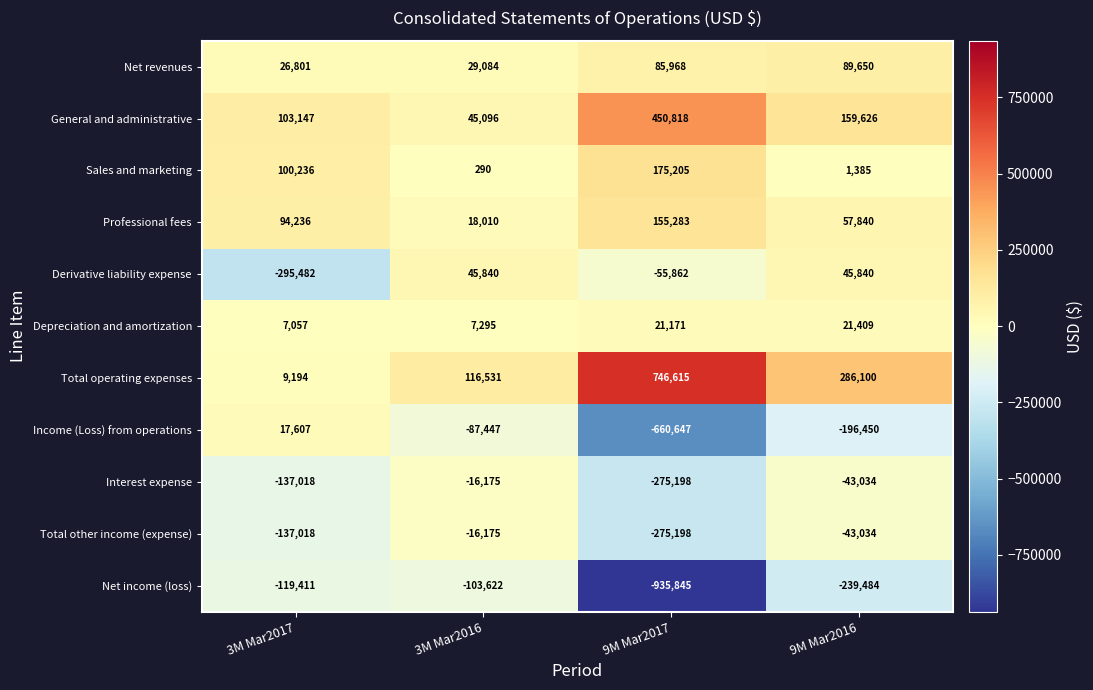

What is the sum of all Interest expense values?

-471425